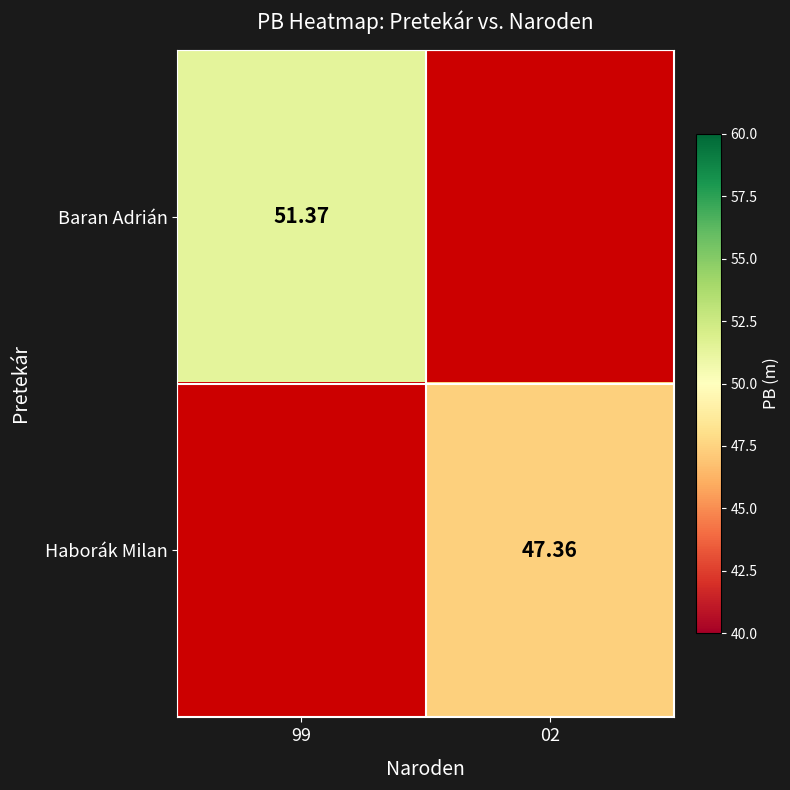

What is the smallest value displayed?

47.4